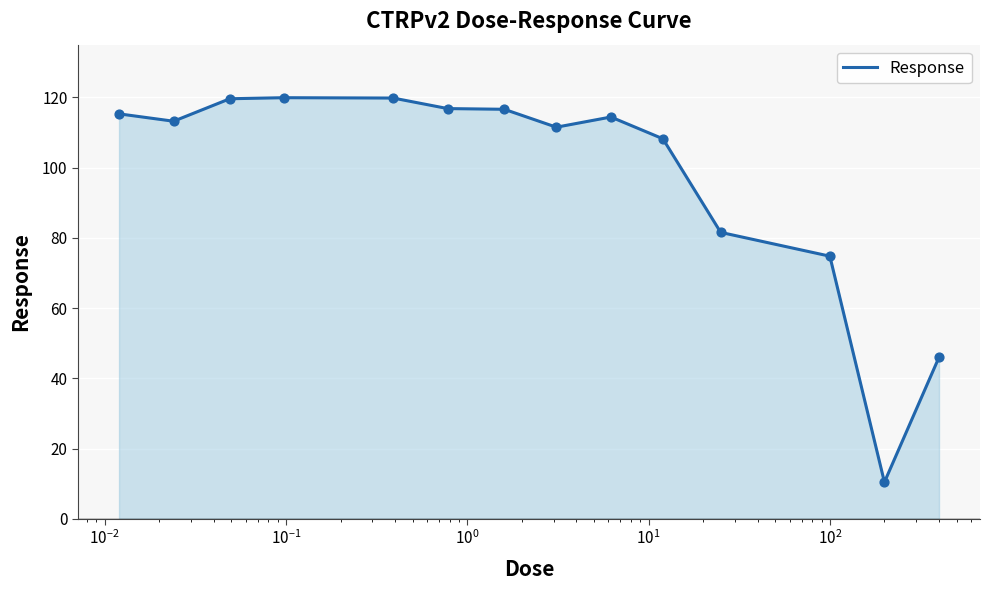

What is the difference between the maximum and minimum values?

109.5